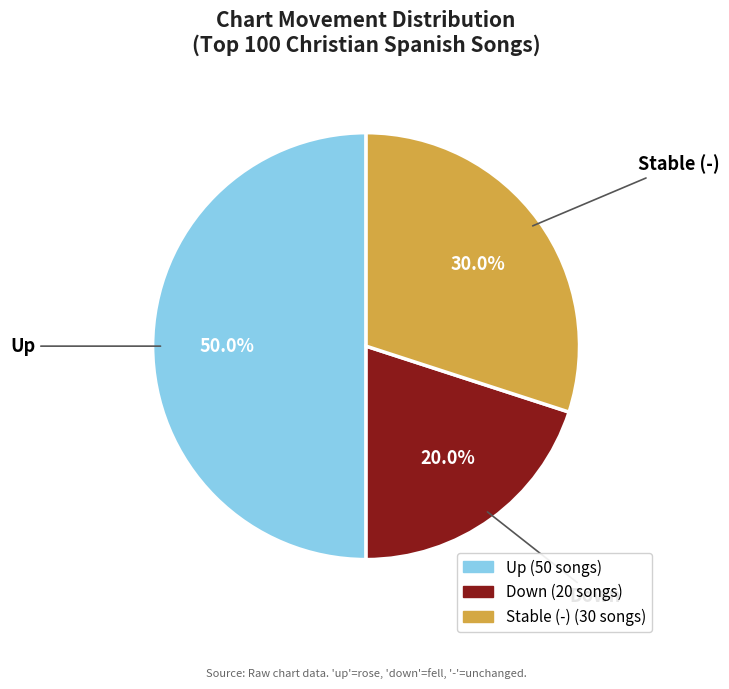

How many slices are in this pie chart?

3